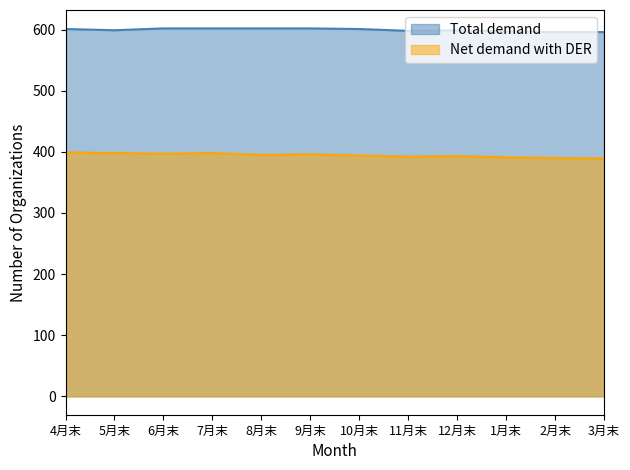

Between 1月末 and 7月末, which is larger?

7月末